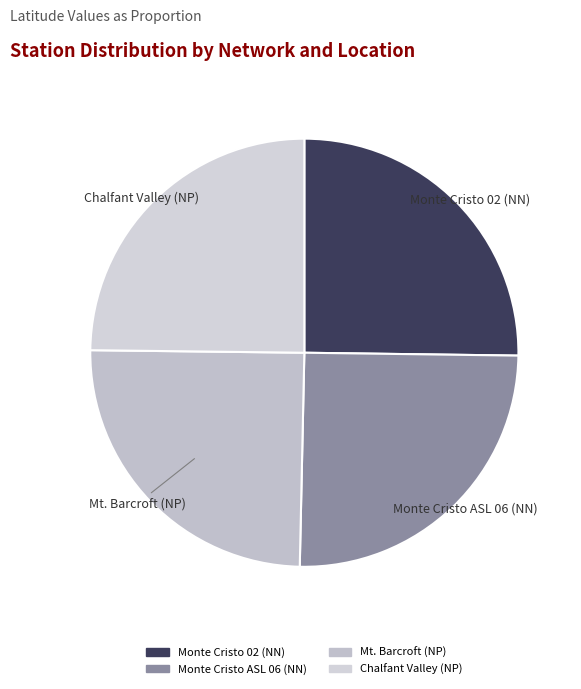

Does Monte Cristo 02 (NN) represent more than half of the total?

No